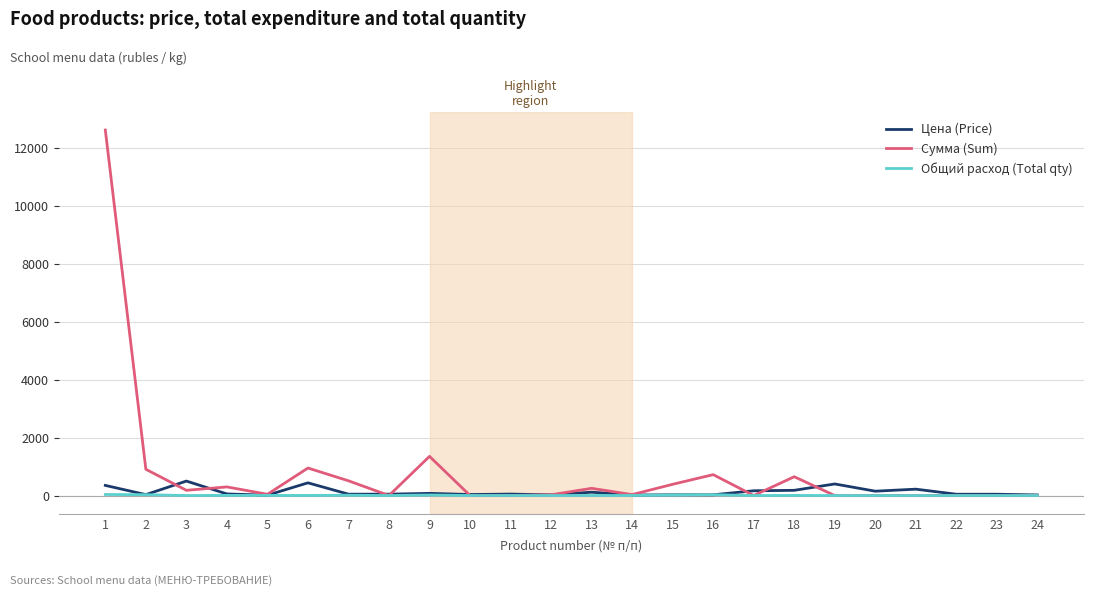

Which series has the largest range (max minus min)?

Сумма (Sum)